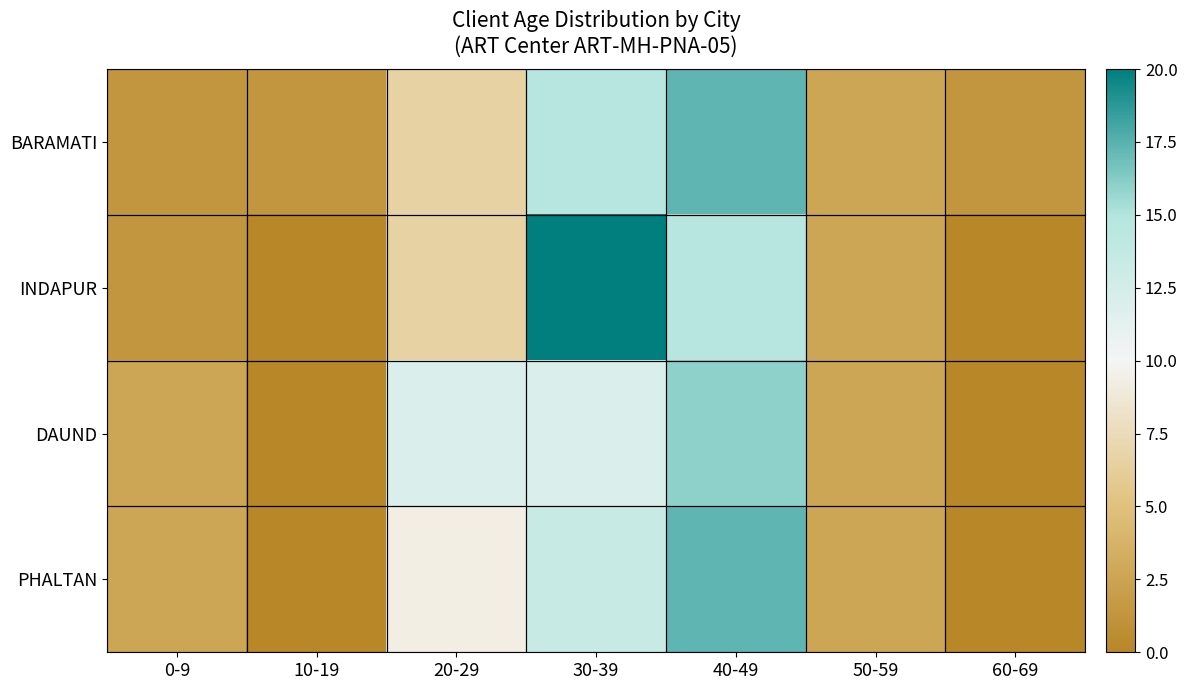

Which series has the largest total across all categories?

BARAMATI